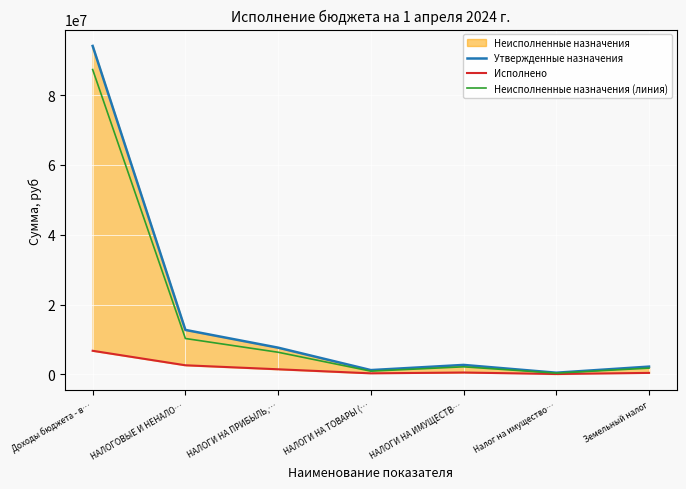

Reading left to right, list all the values displayed in this chart.

Утвержденные назначения: 94079426.8	12743296.2	7657200.0	1233480.0	2715100.0	484800.0	2230300.0
Исполнено: 6764695.4	2614251.6	1467832.0	301763.7	541319.9	108114.2	433205.7
Неисполненные назначения (линия): 87314731.4	10285484.5	6345807.9	931716.3	2173780.1	376685.8	1797094.3